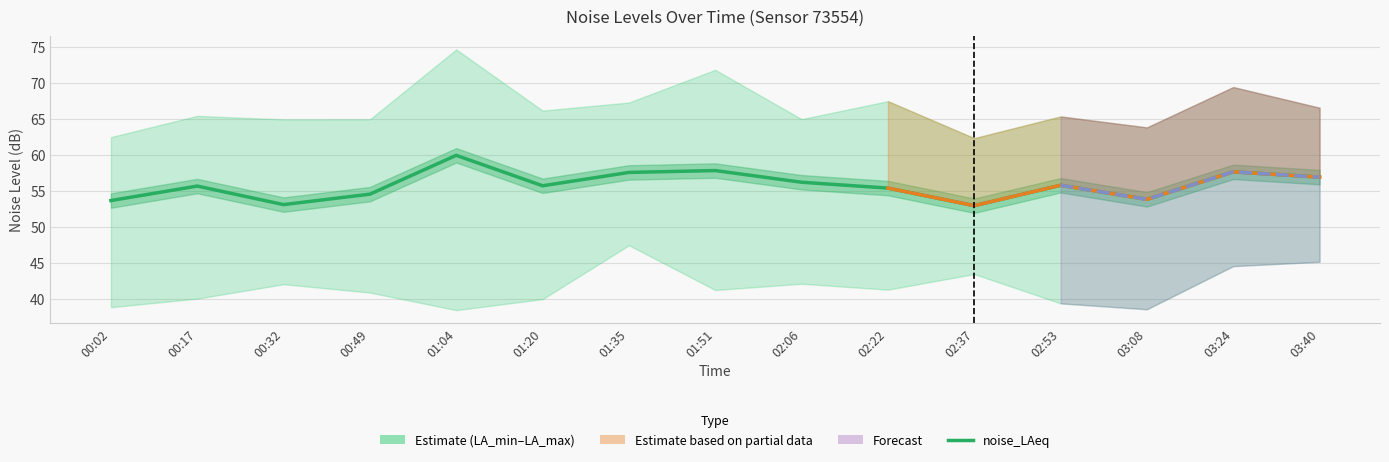

True or false: noise_LA_max and noise_LAeq cross at least once.

False